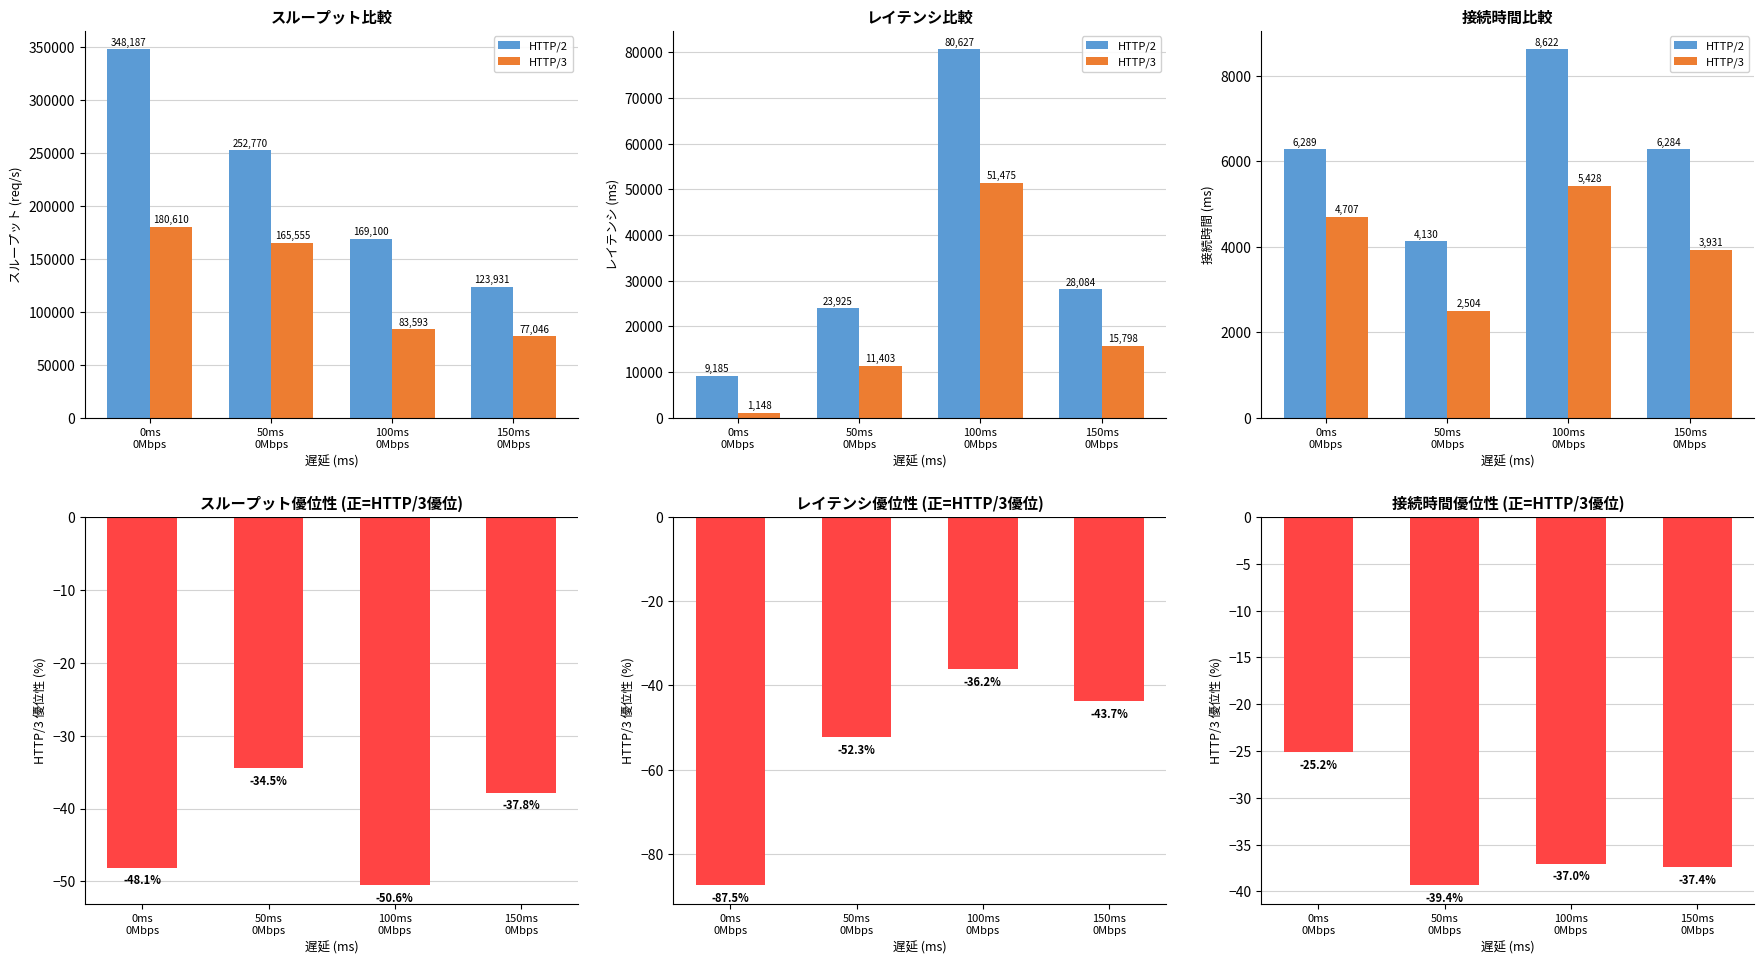

Between 0ms
0Mbps and 150ms
0Mbps, which series saw the biggest shift?

HTTP/3